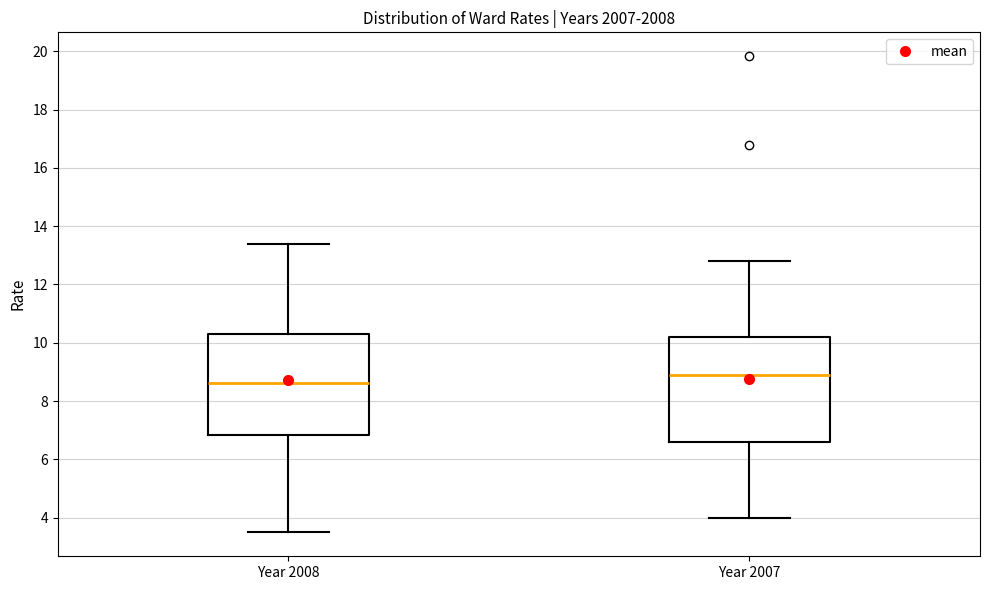

Reading left to right, transcribe this box plot: for each box, give where its median line is, the range the box spans, and where its two whiskers end, as read against the y-axis. The values are not printed on the chart, so give them approximately, as read against the axis.

Year 2008: median 8.6, box 6.8 to 10.4, whiskers 3.4 to 13.4
Year 2007: median 8.8, box 6.6 to 10.2, whiskers 4.0 to 12.8